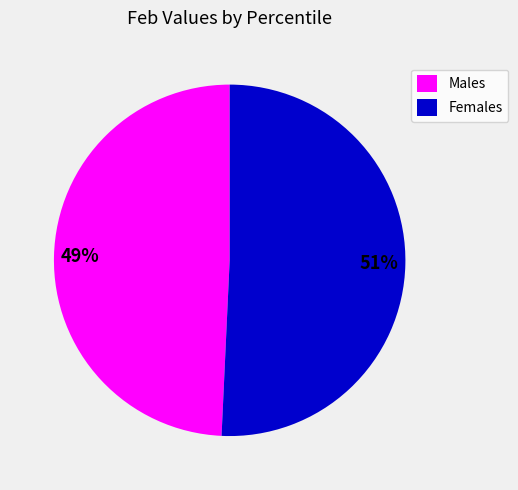

To the nearest percent, what is the average slice percentage?

50%